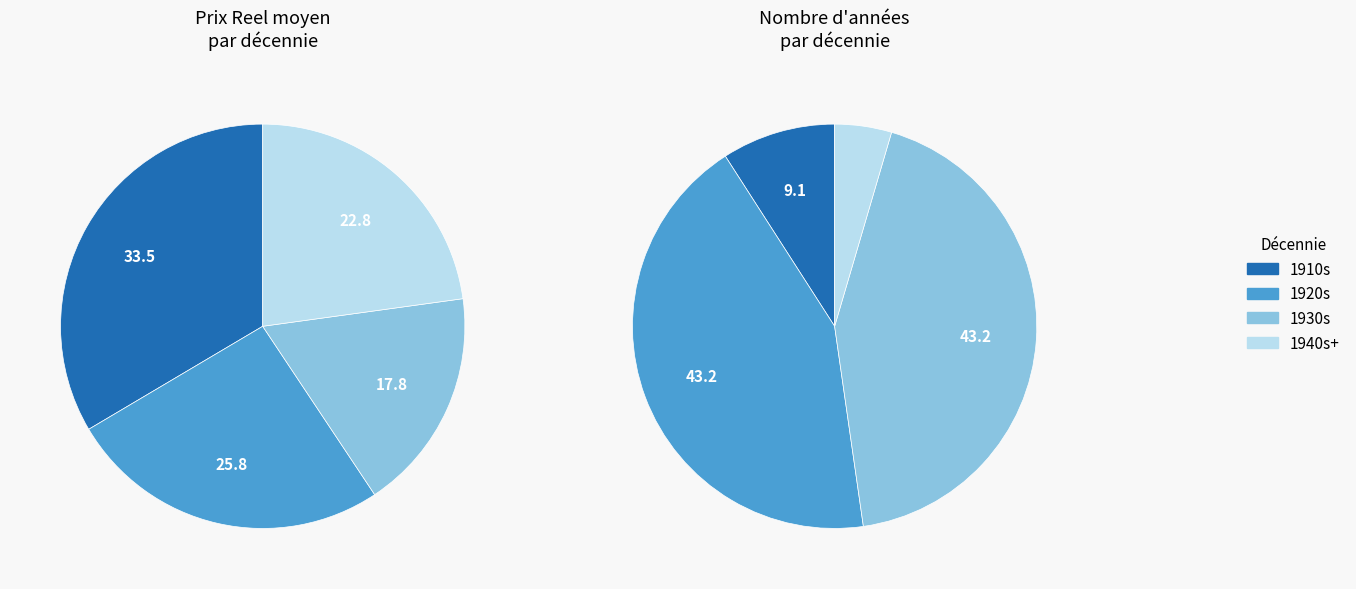

Is 1925 the majority of the pie?

No